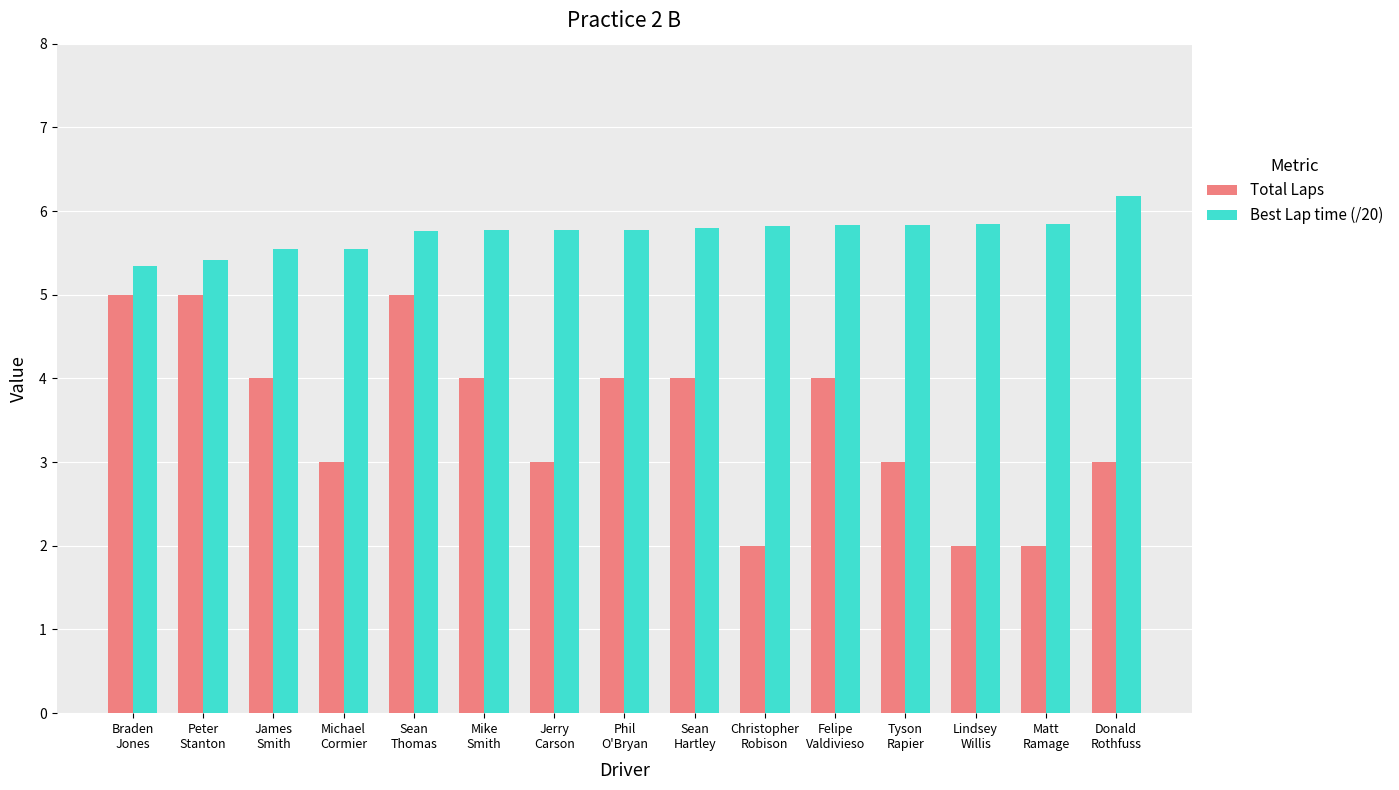

How many bars are there in each group?

2